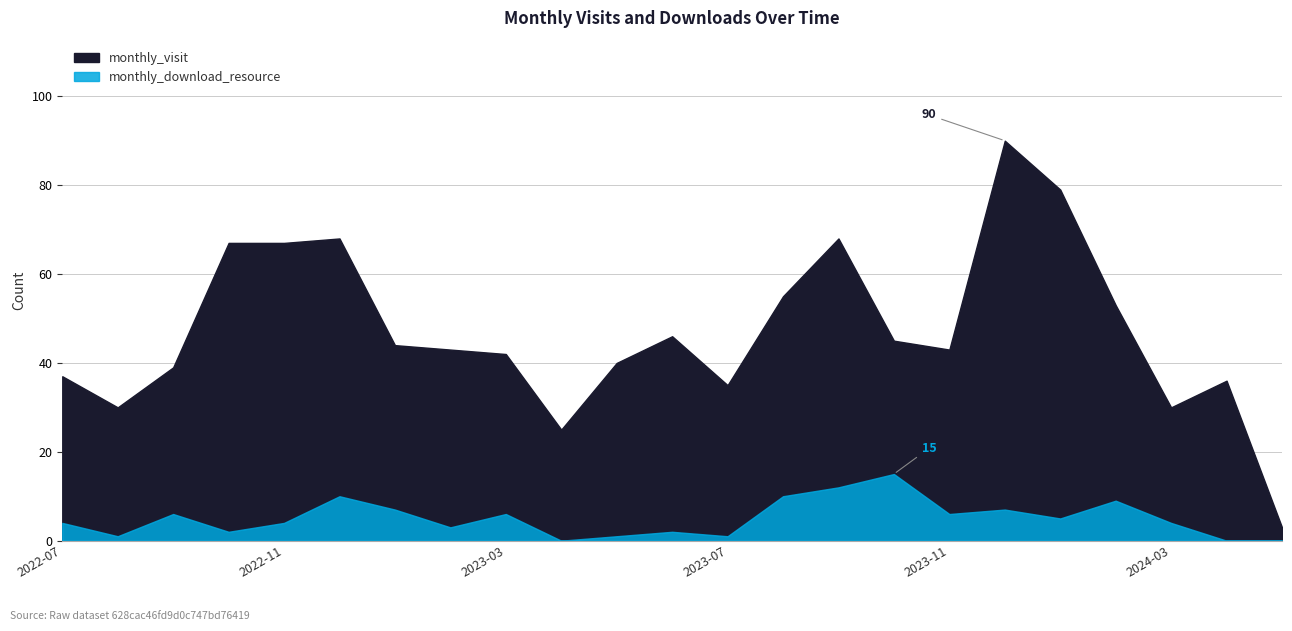

Rank the series by their average value, from lowest to highest.

monthly_download_resource, monthly_visit